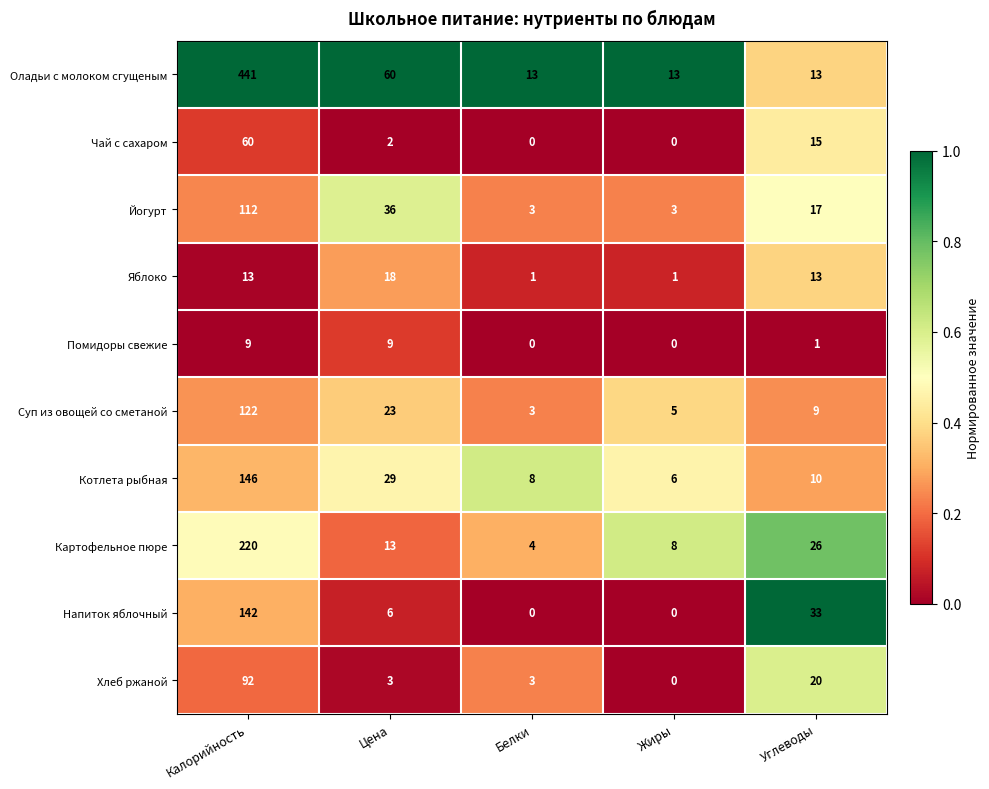

True or false: Чай с сахаром has a value of 0 at Белки.

True